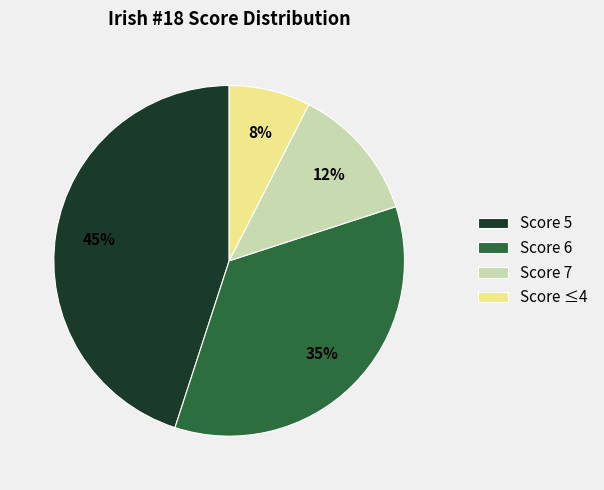

How many segments does this pie chart have?

4